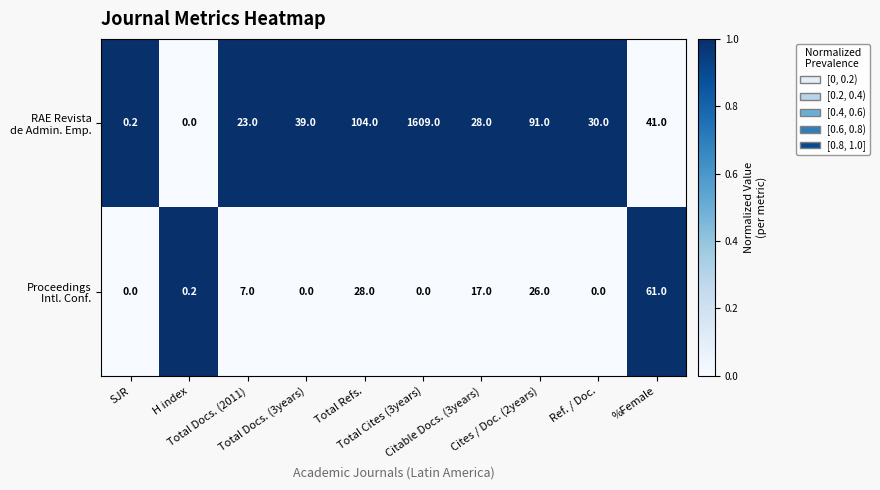

How many series are shown in this chart?

2